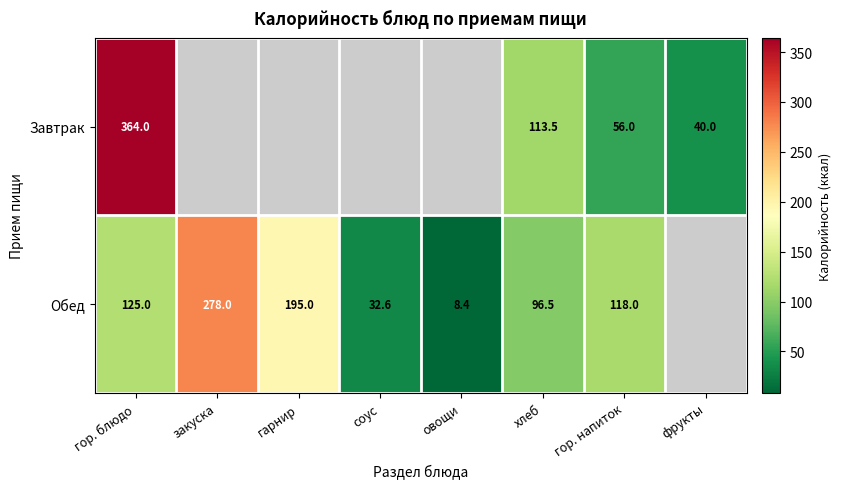

Which has a higher value, закуска or хлеб?

хлеб